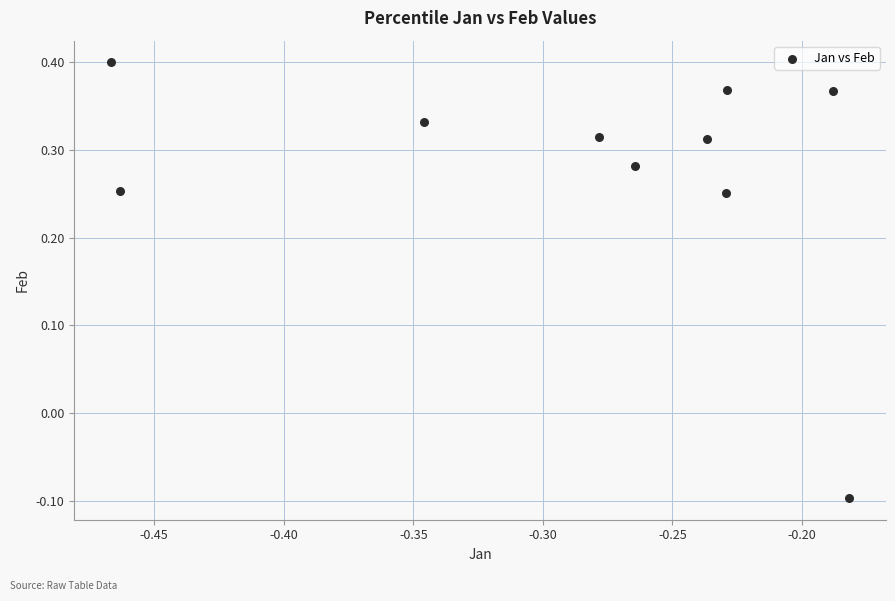

What is the average X value?

-0.3